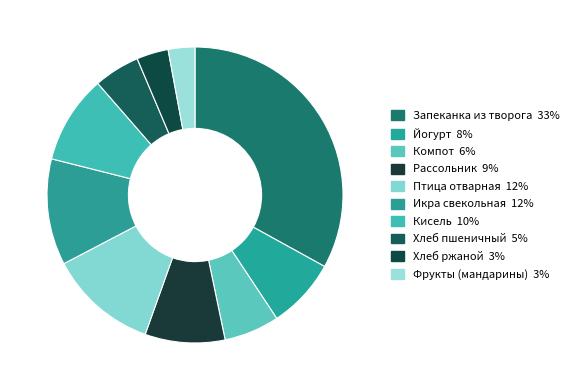

Between Рассольник and Йогурт, which is larger?

Рассольник